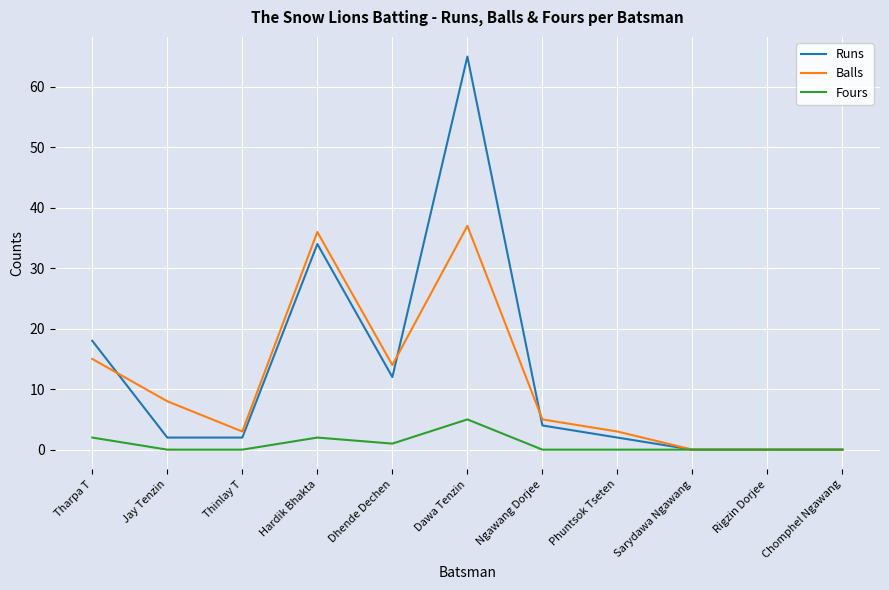

Where is Balls nearest to the value 18?

Tharpa T